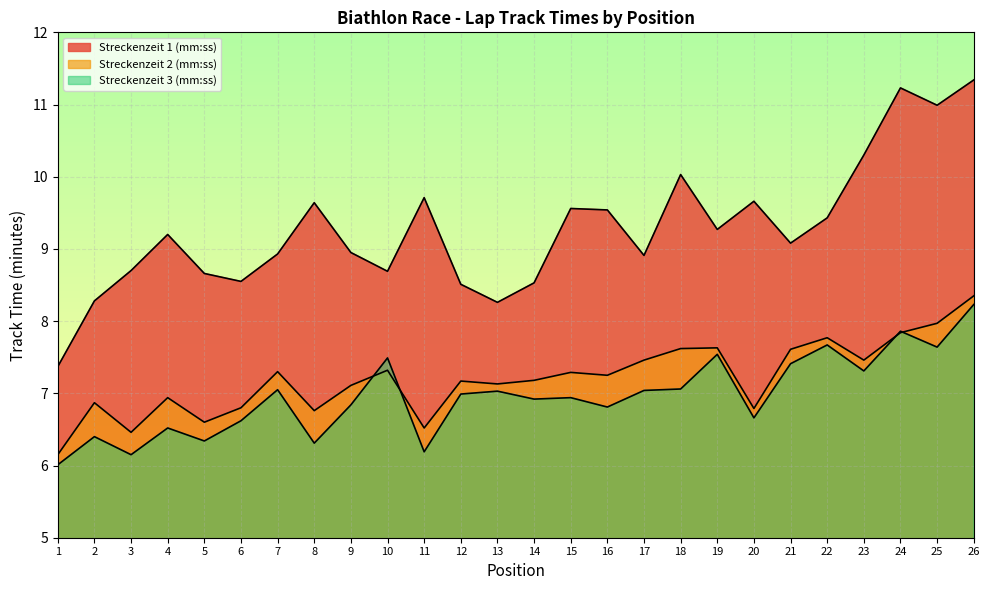

What is the difference between the maximum and second lowest values in the Streckenzeit 2 (mm:ss) series?

1.9